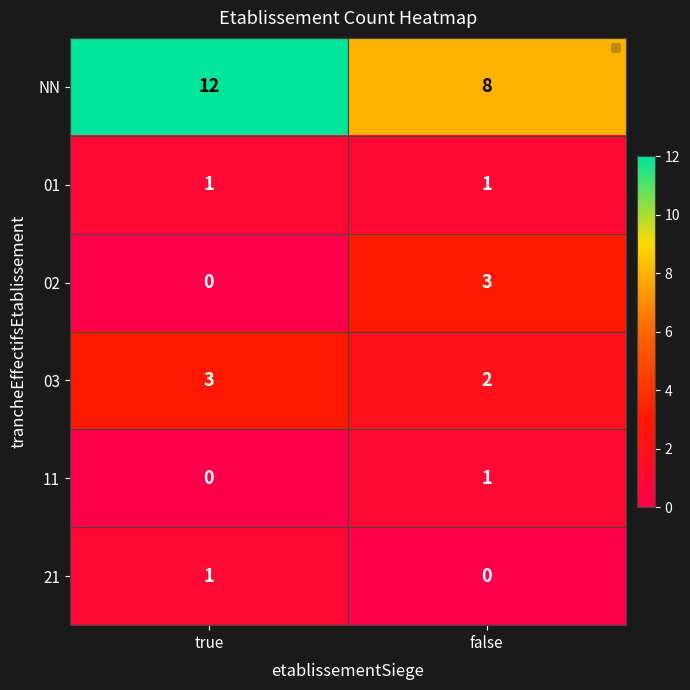

How many series are shown in this chart?

6